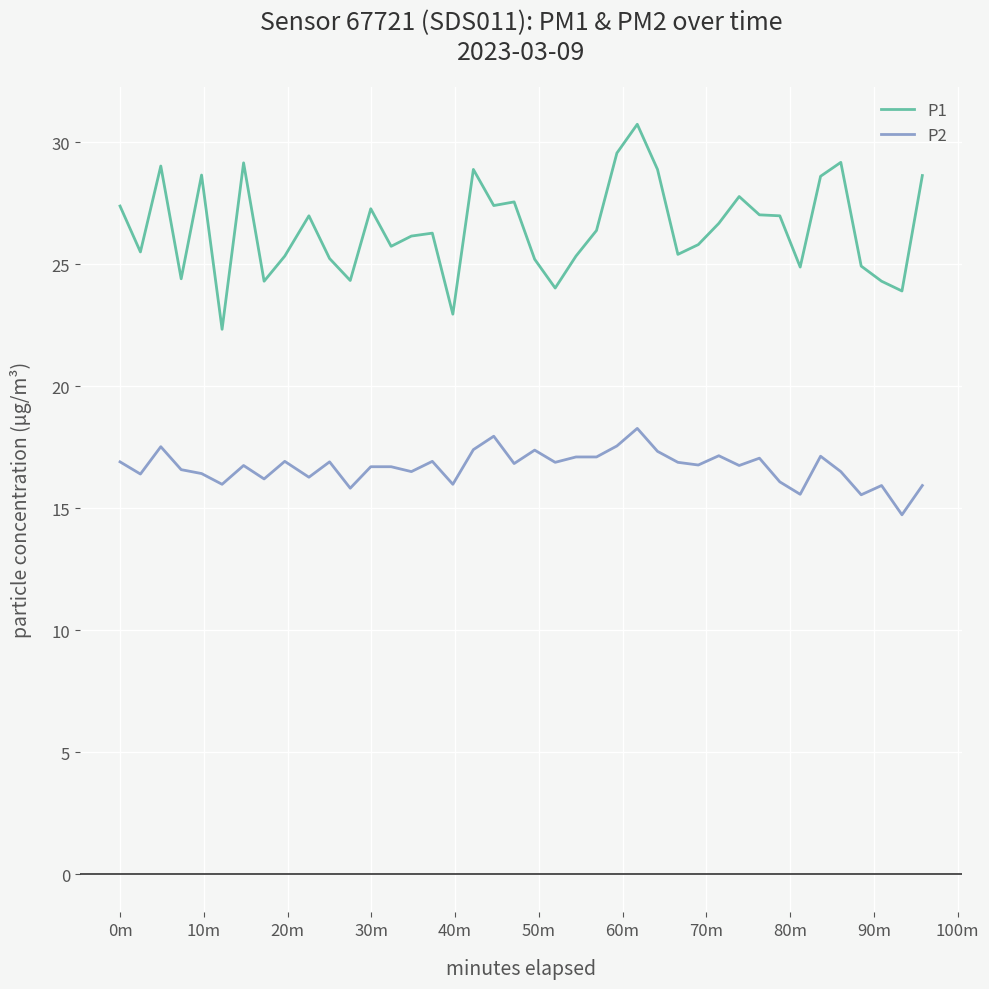

What is the highest value of the P1 series?

30.7